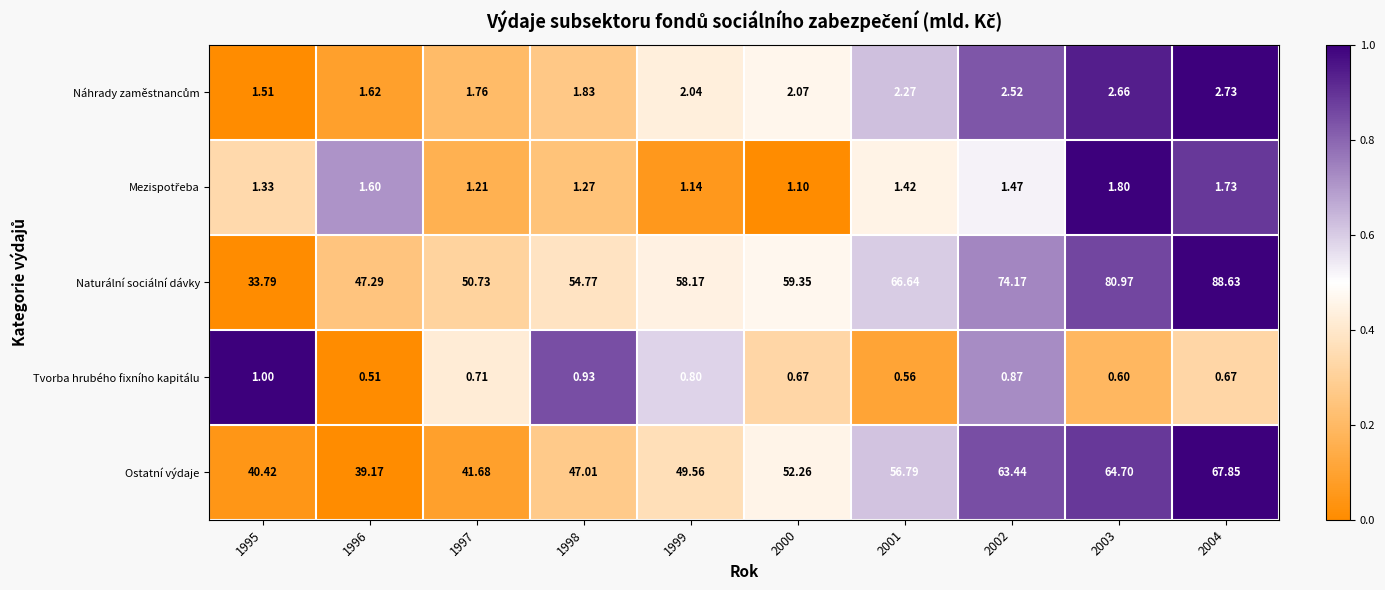

How many data points does each series have?

10